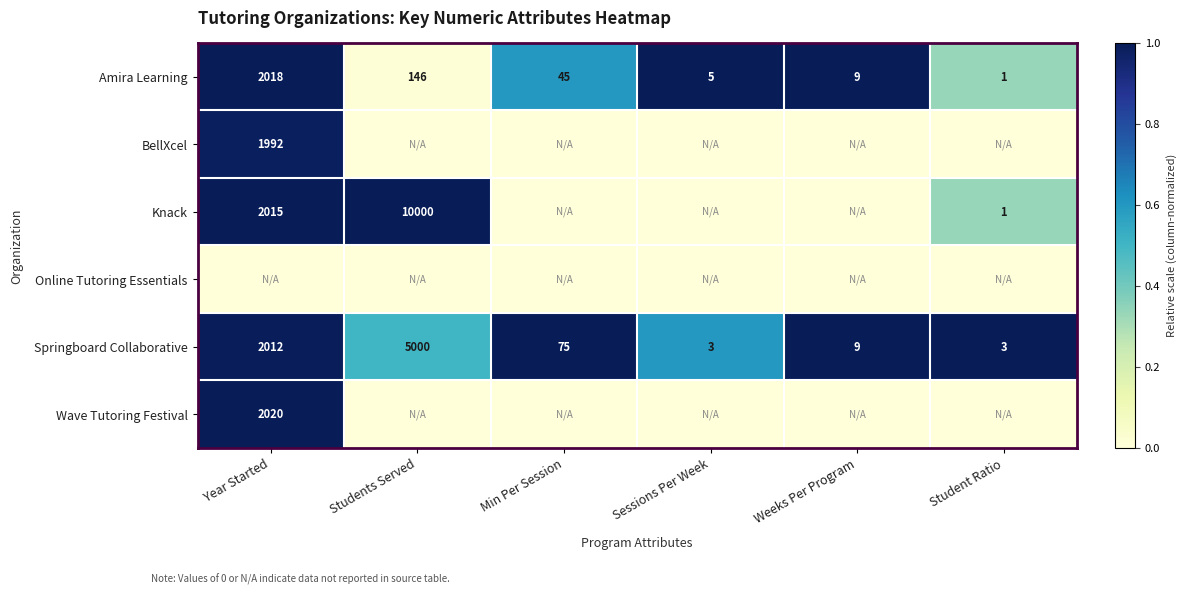

What is the difference between the second highest and minimum values in the Springboard Collaborative series?

2009